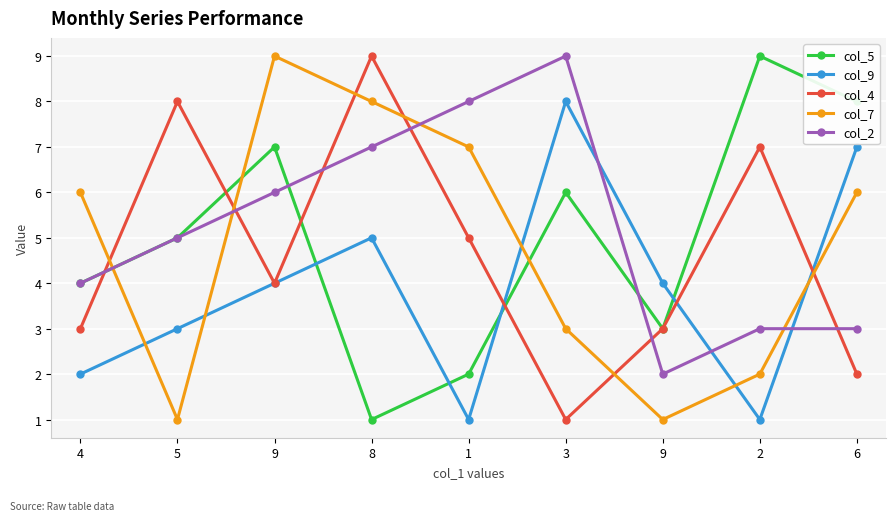

What is the label of the 8th point from the right?

5